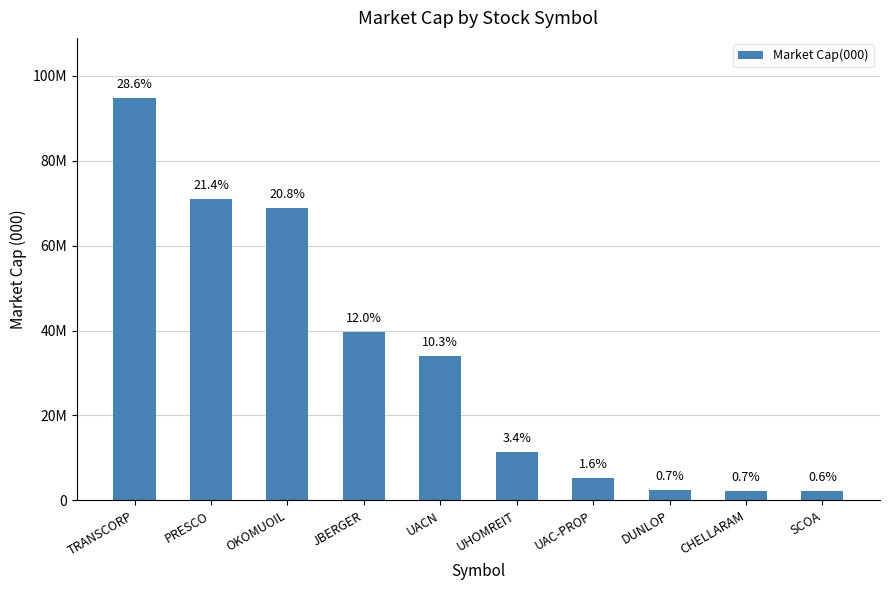

True or false: the data shows 94730920.2 at TRANSCORP.

True